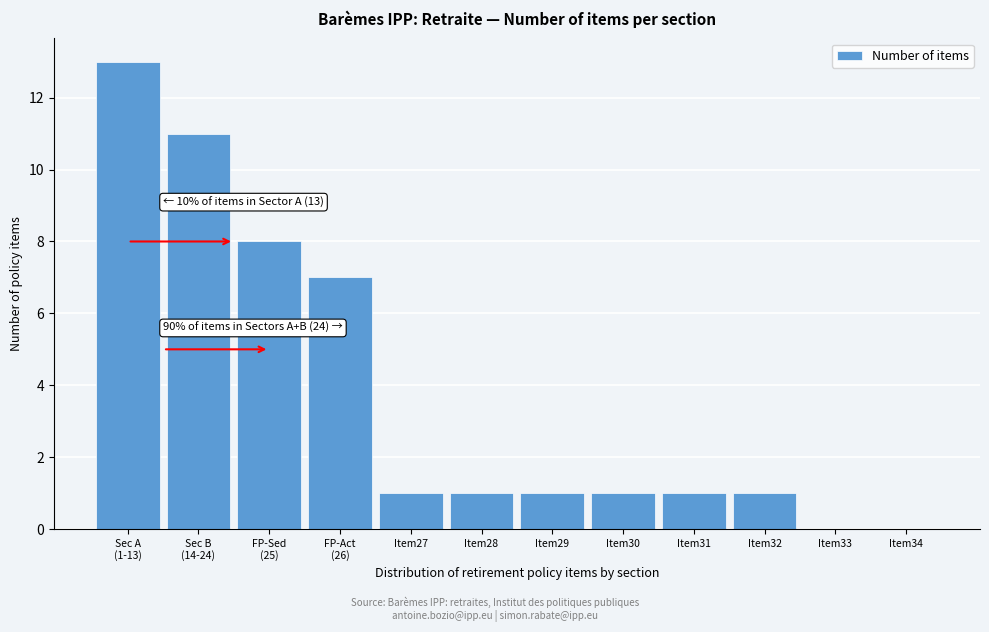

What is the sum of all values?

45